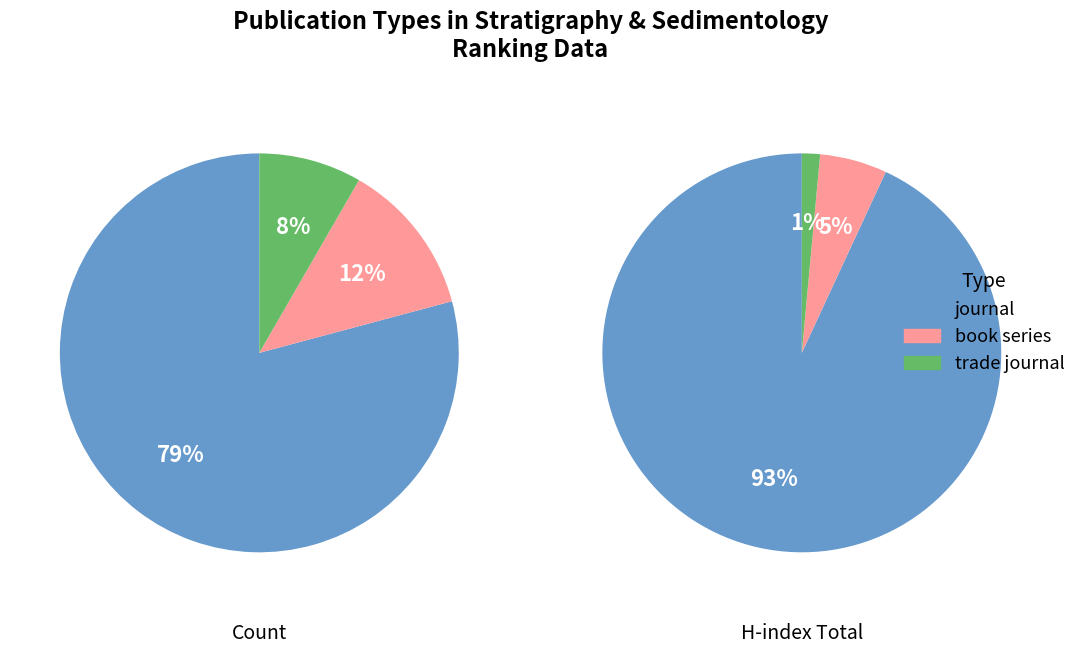

Which slice represents more than half of the pie?

journal